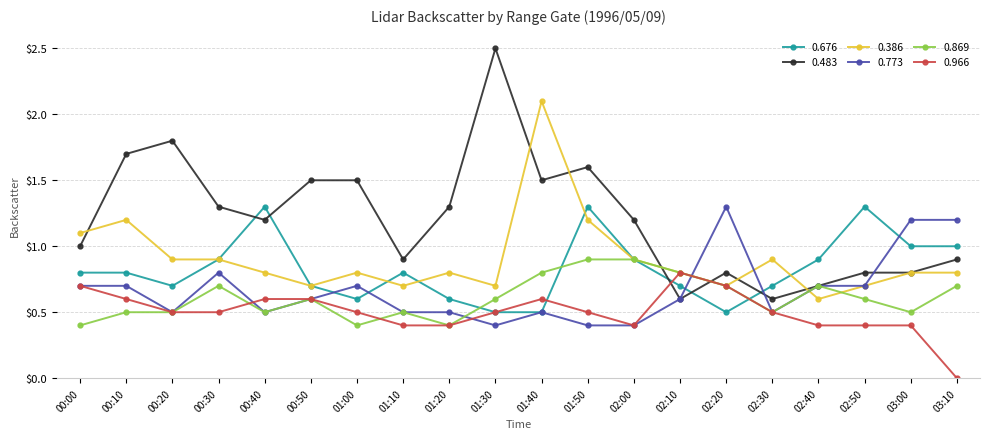

True or false: 0.773 has more than 2 interior local peaks.

True